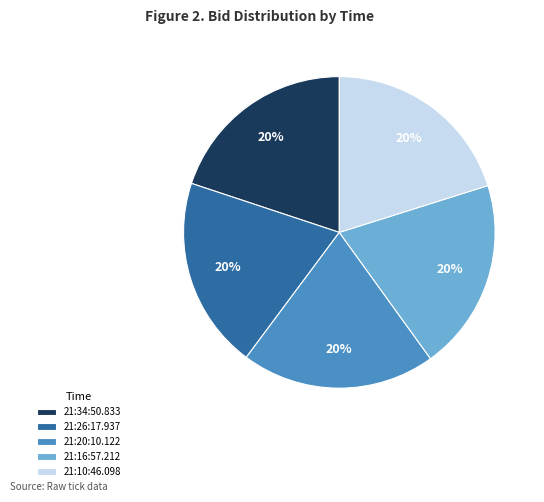

Is there any slice that represents more than half of the pie?

No